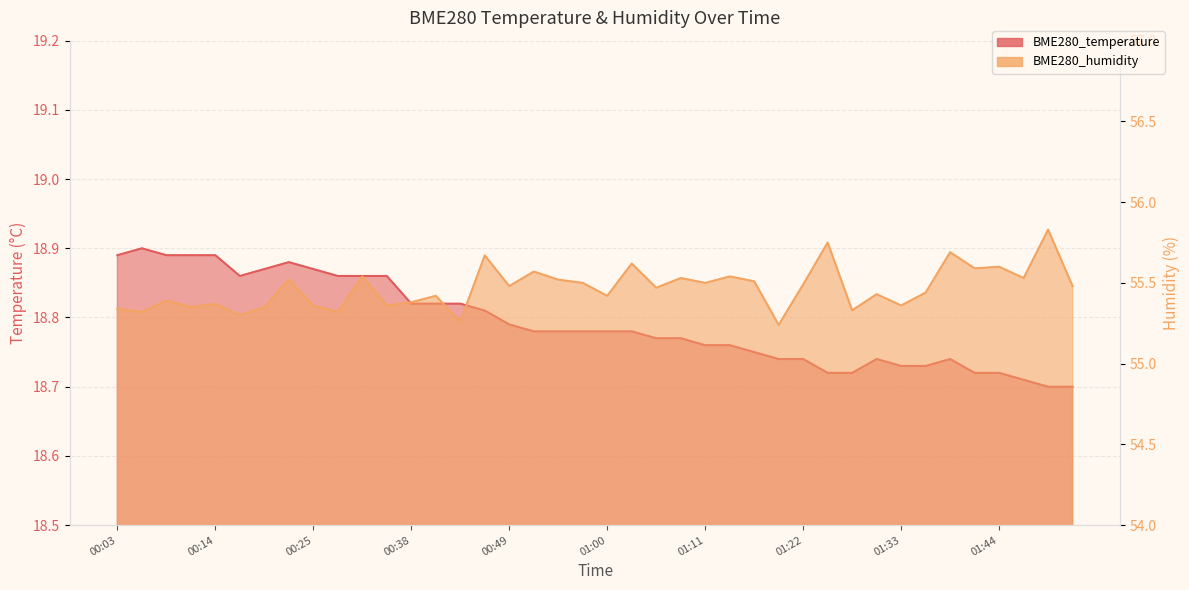

Which series has the largest total across all categories?

BME280_humidity